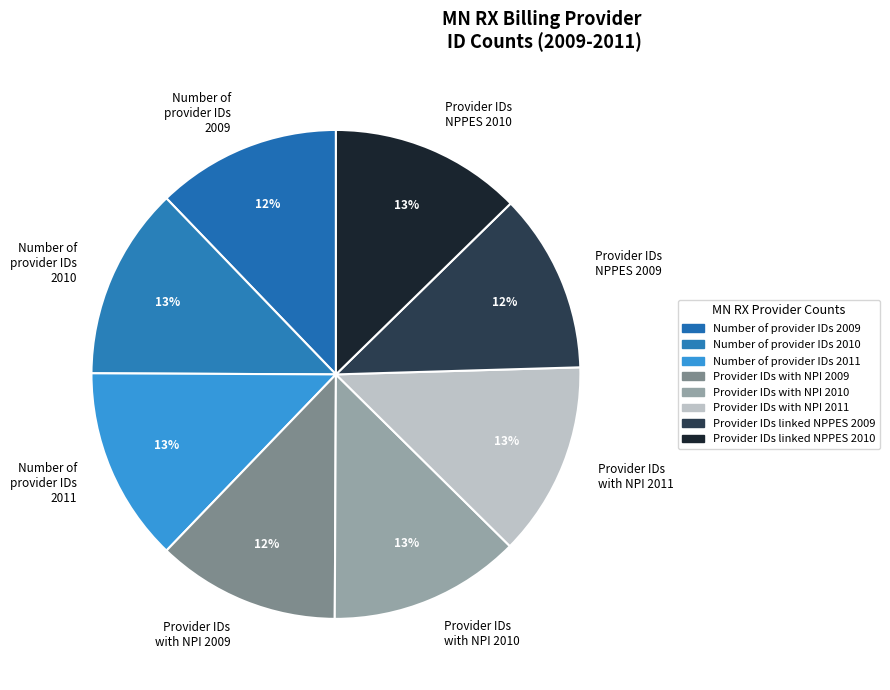

Count the number of slices in the pie.

8